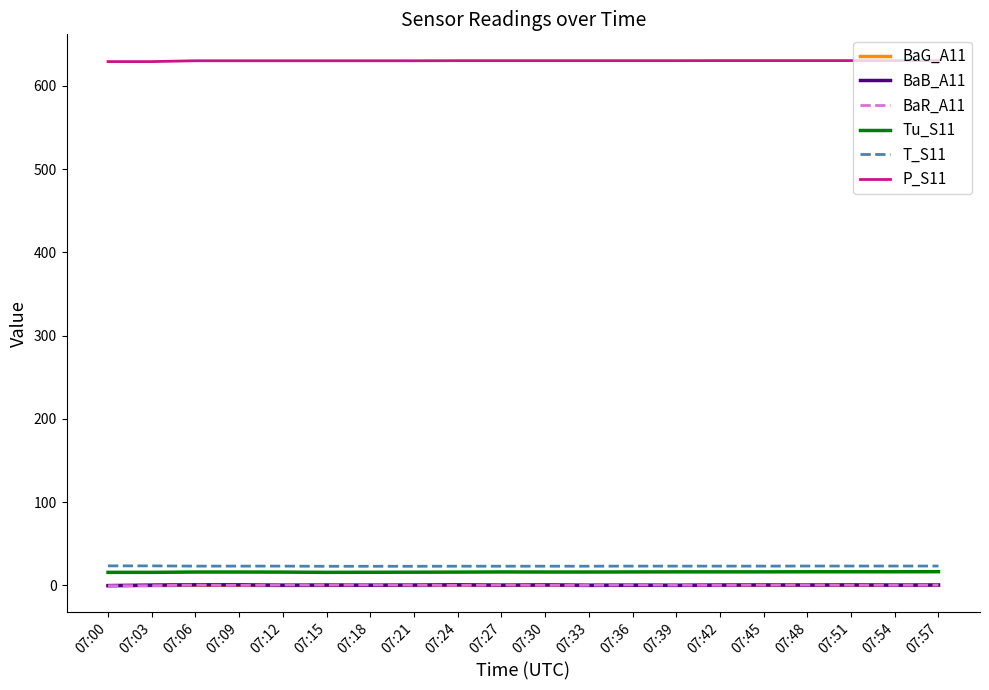

What are all the series names shown in the legend?

BaG_A11, BaB_A11, BaR_A11, Tu_S11, T_S11, P_S11